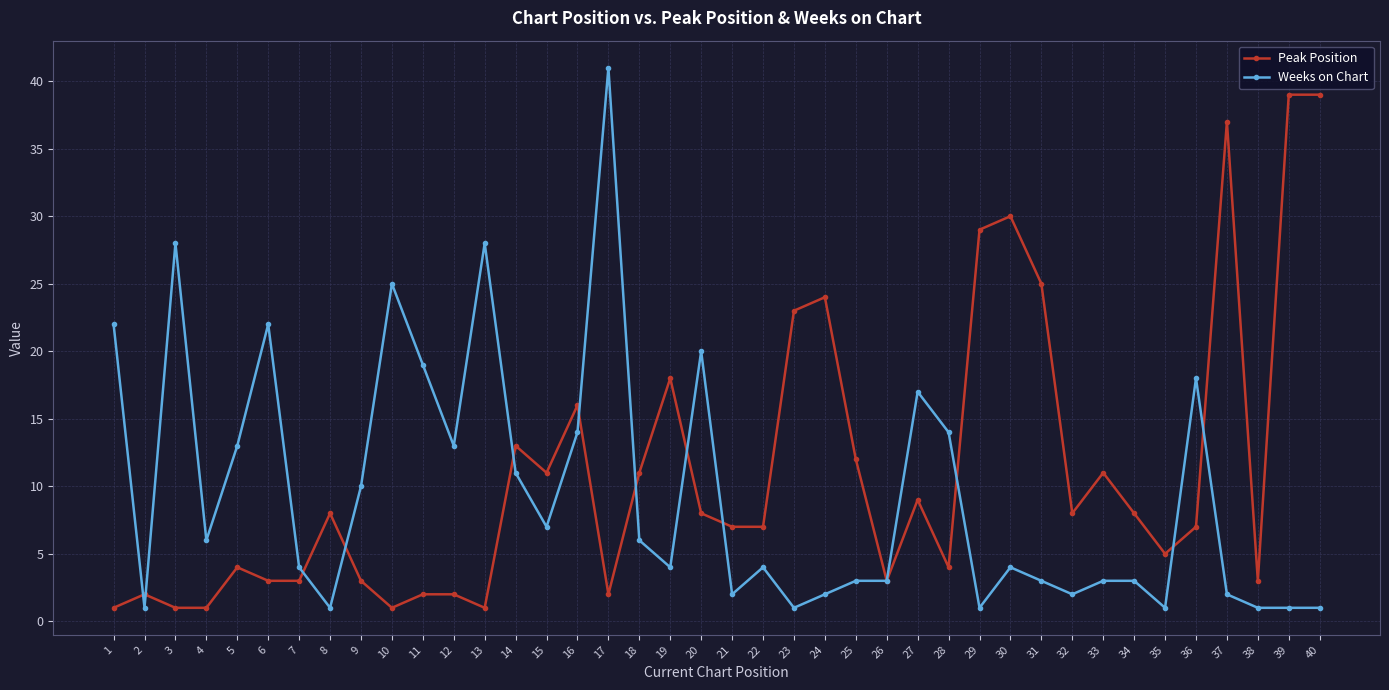

Reading left to right, transcribe all the data shown in this chart.

Peak Position: 1	2	1	1	4	3	3	8	3	1	2	2	1	13	11	16	2	11	18	8	7	7	23	24	12	3	9	4	29	30	25	8	11	8	5	7	37	3	39	39
Weeks on Chart: 22	1	28	6	13	22	4	1	10	25	19	13	28	11	7	14	41	6	4	20	2	4	1	2	3	3	17	14	1	4	3	2	3	3	1	18	2	1	1	1